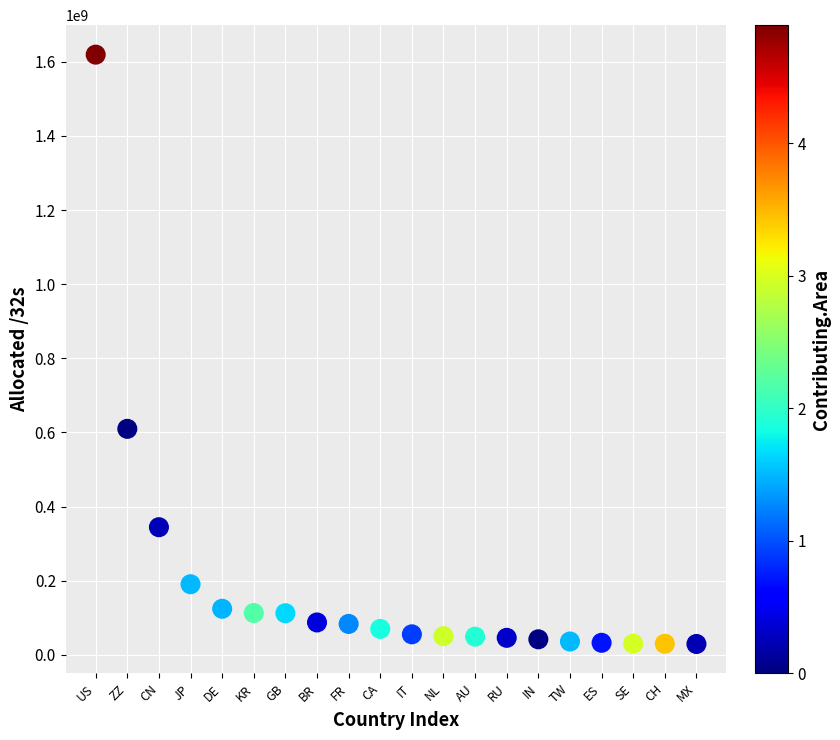

What is the range of X values (max minus min)?

19